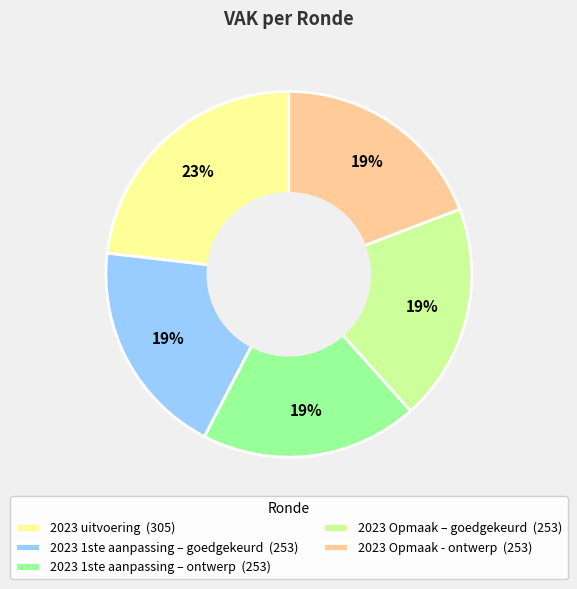

To the nearest percent, what portion does 2023 uitvoering represent?

23%